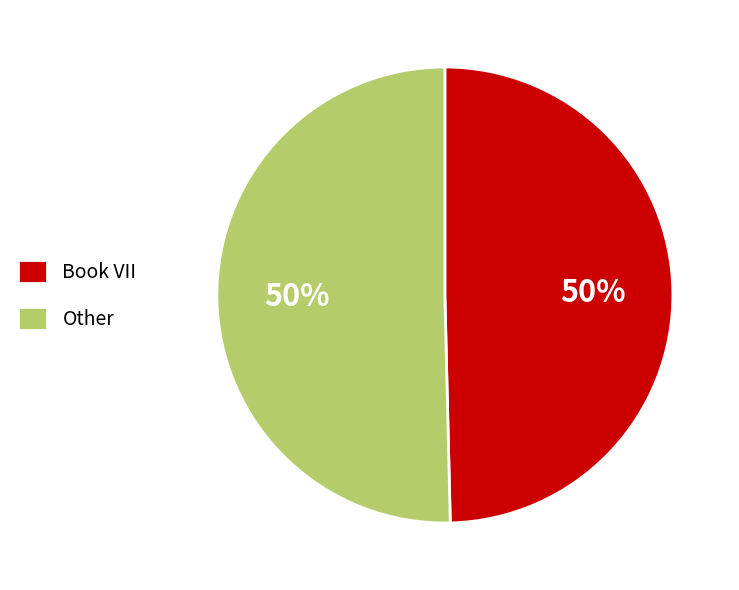

To the nearest percent, what percentage of the pie is Book VII?

50%